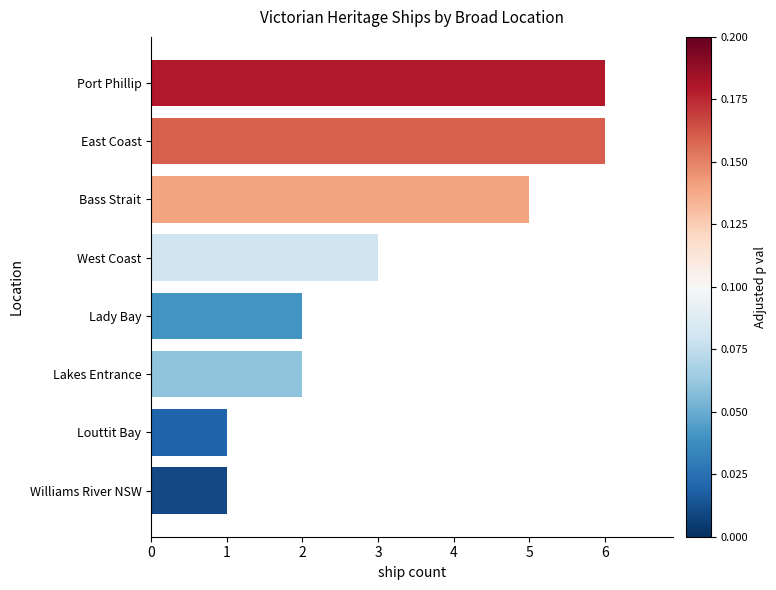

What position from the top is Lady Bay?

5